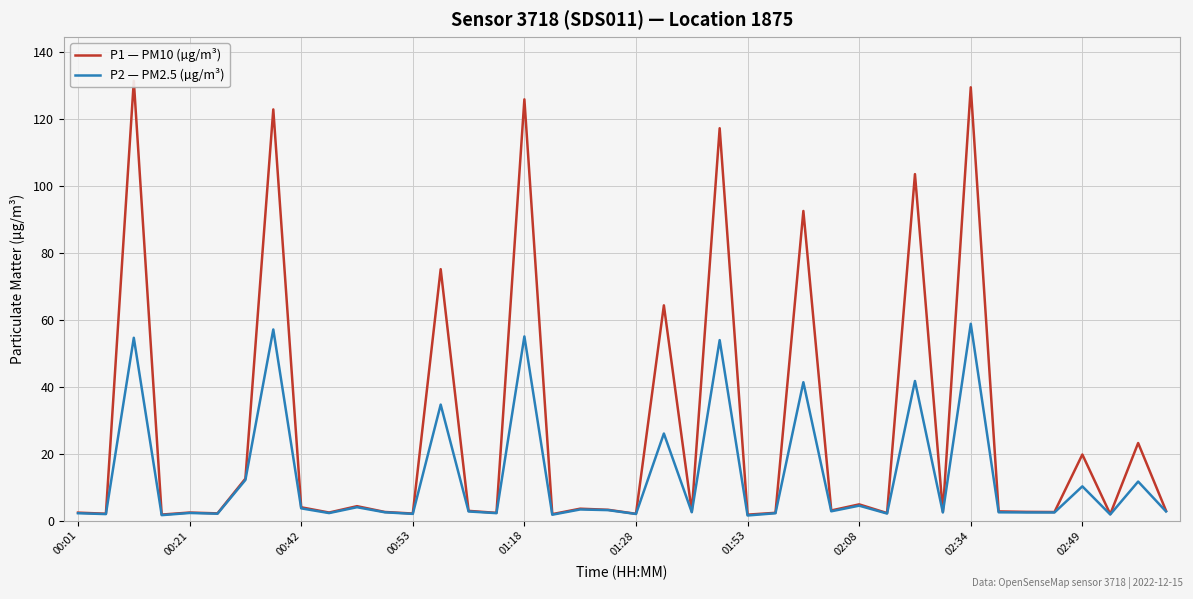

The value of P2 — PM2.5 (µg/m³) at 01:18 is 89.2. True or false?

False